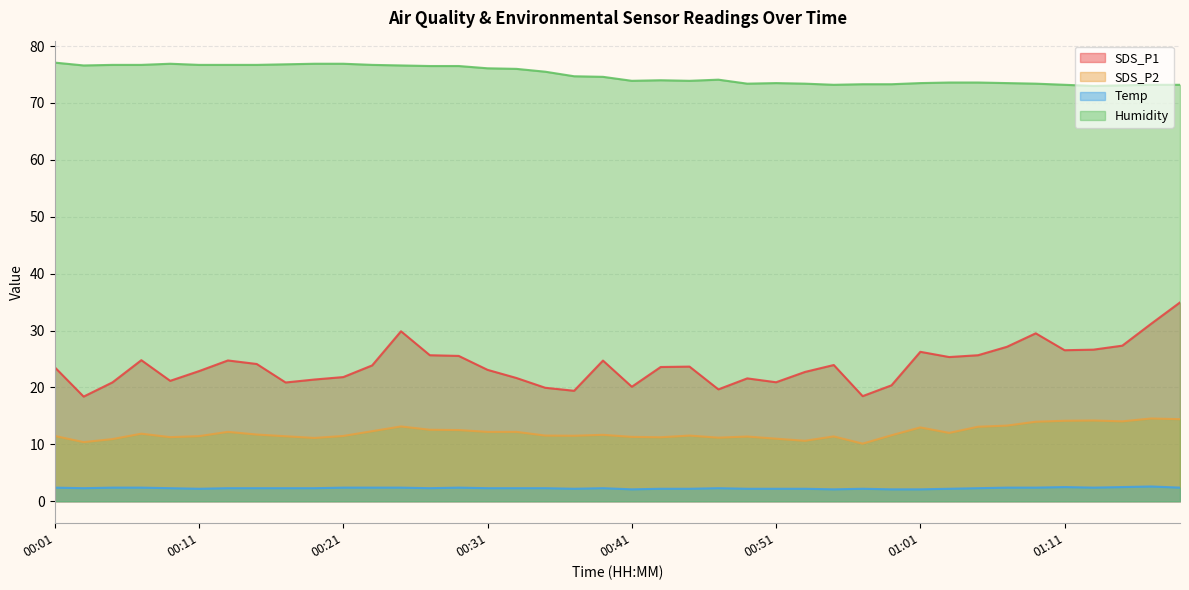

How many categories are shown in the chart?

40